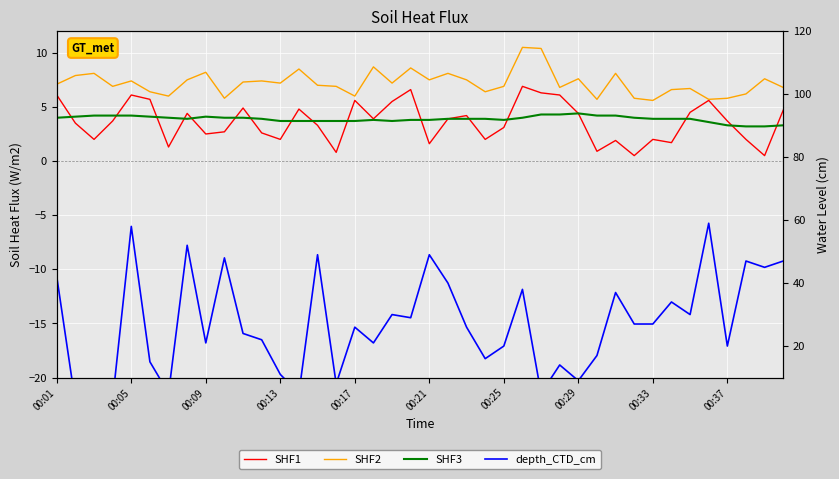

At which label does SHF1 first exceed 3?

00:01